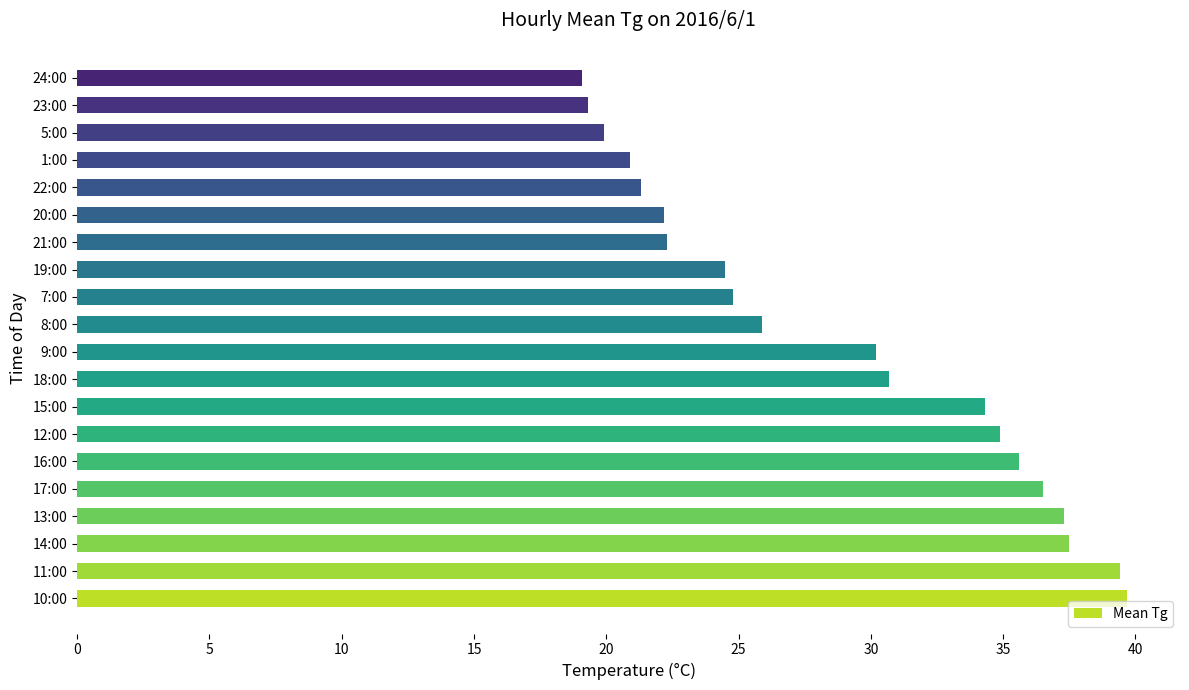

What is the difference between the maximum and second lowest values?

20.4